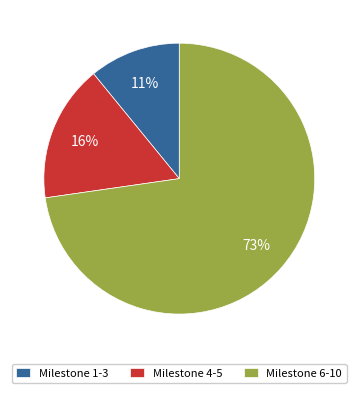

Is it true that Milestone 1-3 is 1% of the pie?

False